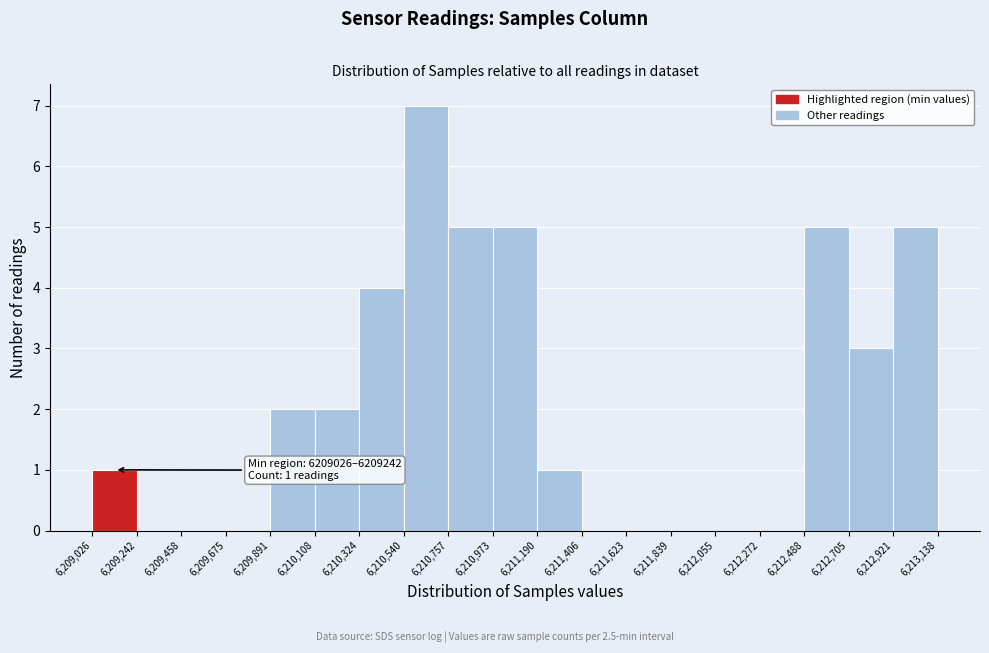

Which range on the x-axis has the tallest bar?

6,210,540 to 6,210,757